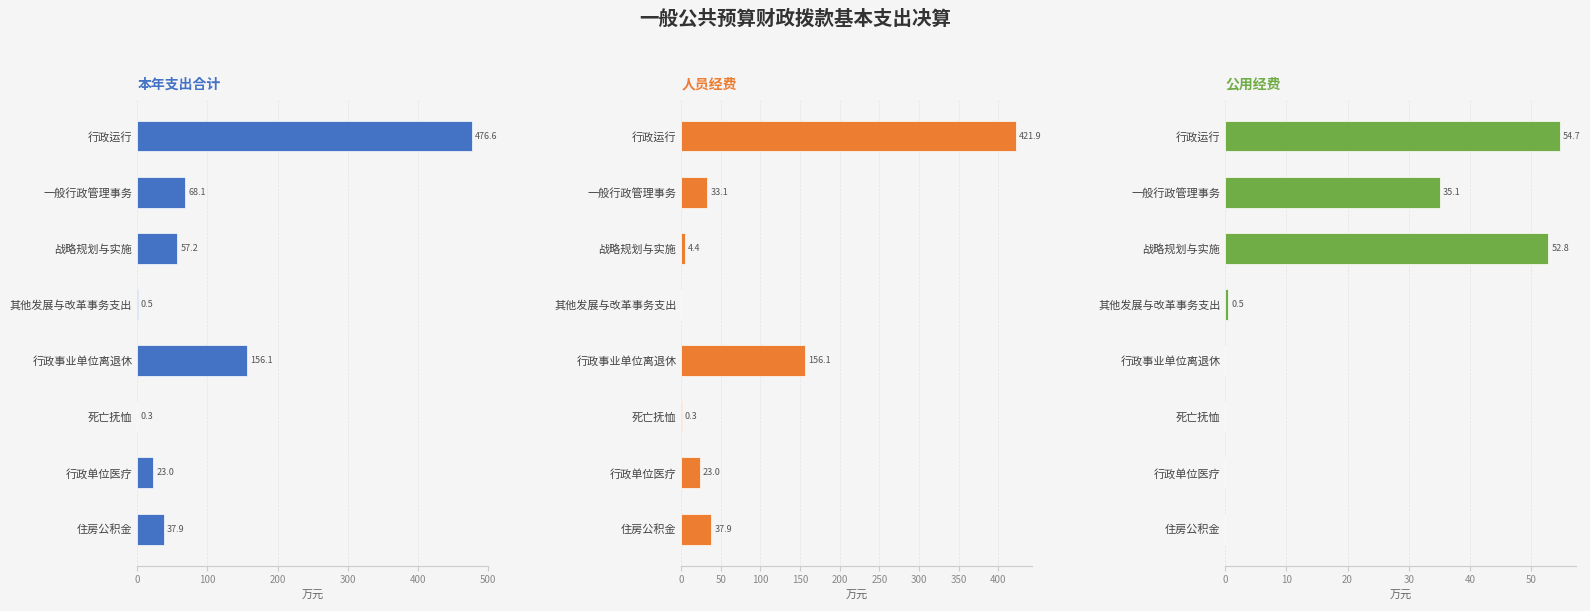

What position from the right is 死亡抚恤?

3